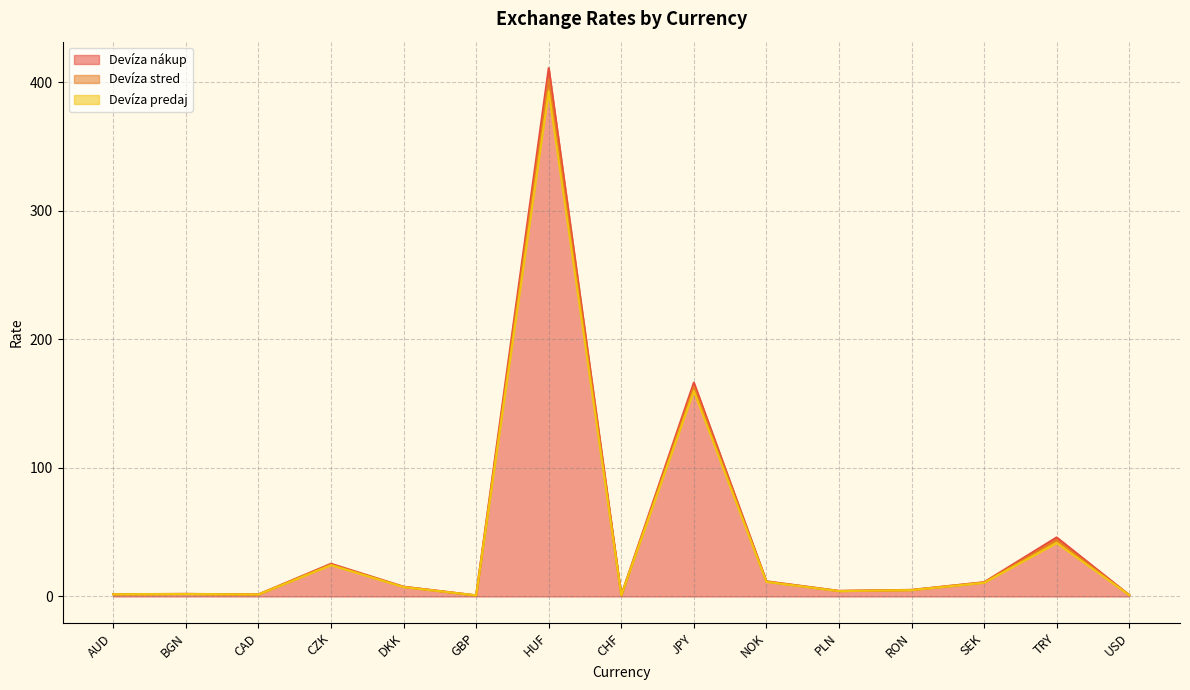

What is the average value of the Devíza stred series?

45.4